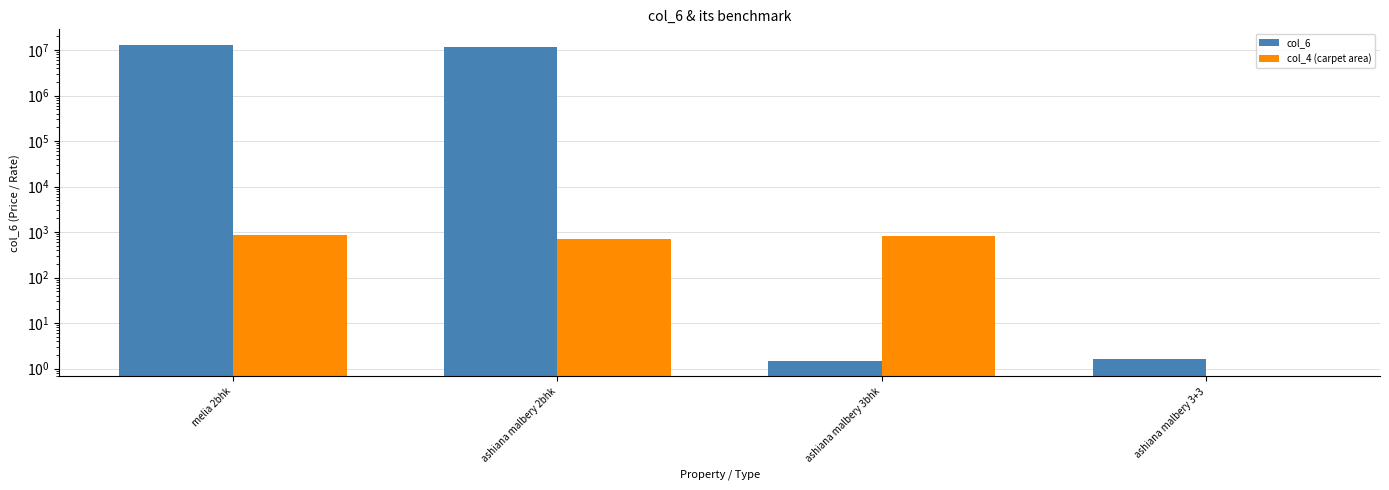

How many positive values does the col_4 (carpet area) series have?

3